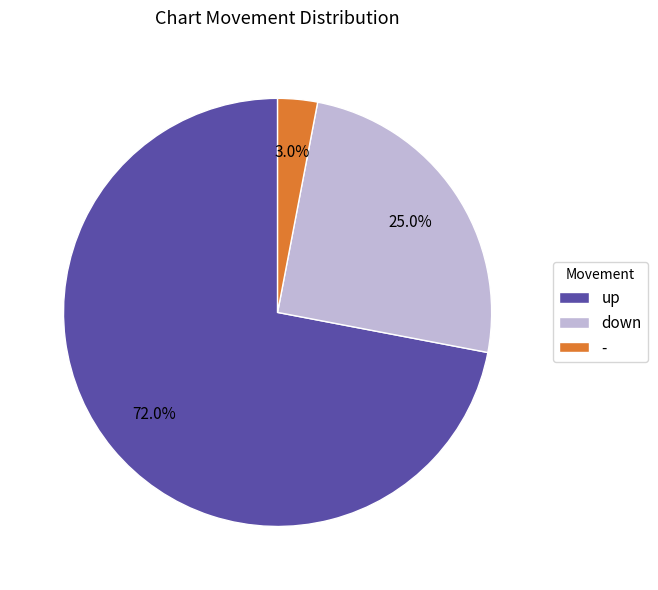

Rank the categories by value from highest to lowest.

up, down, -